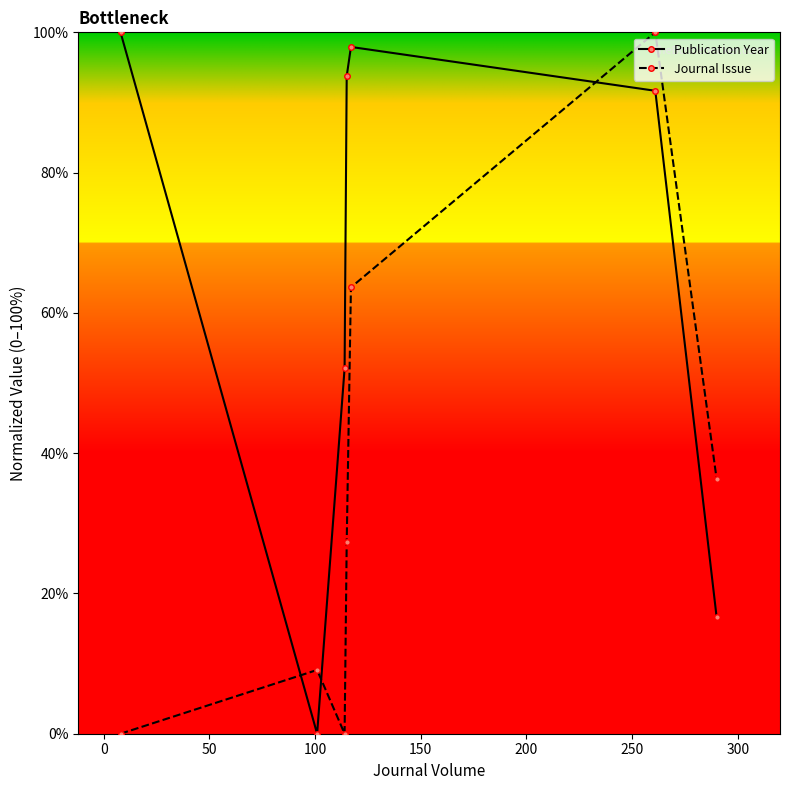

What is the sum of all Publication Year values?

452.1